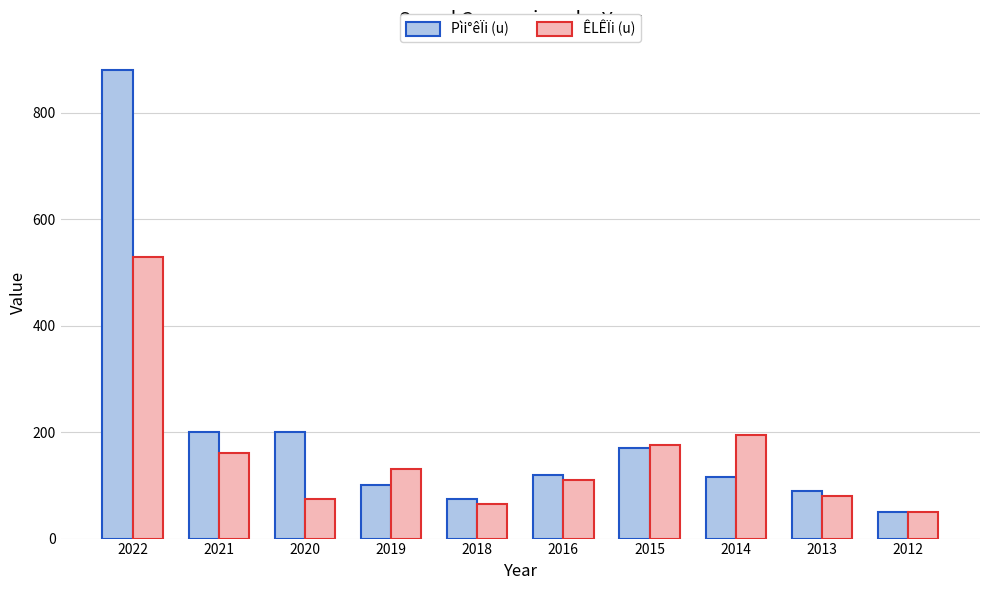

What are all the series names shown in the legend?

Pìi°êÏi (u), ÊLÊÏi (u)